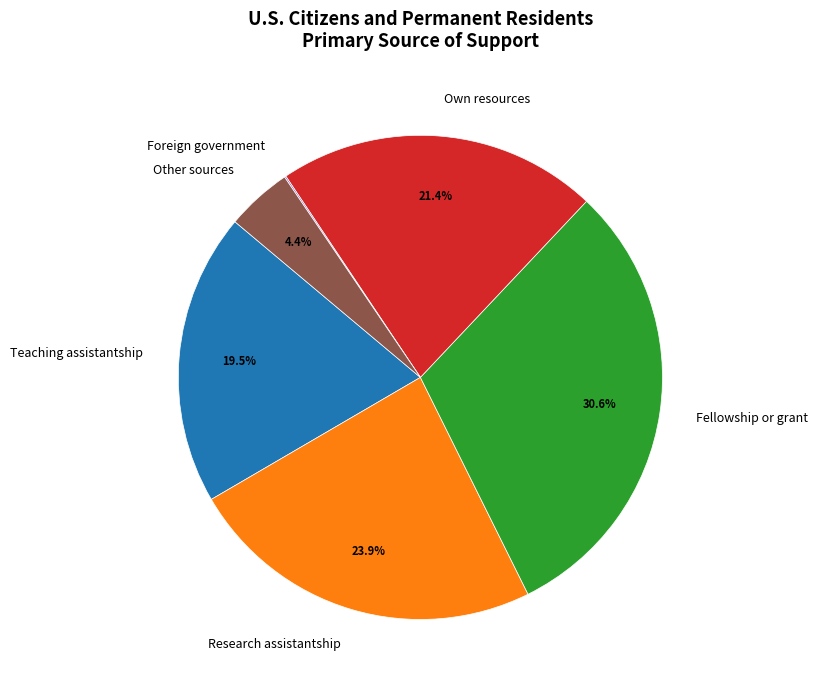

To the nearest percent, what percentage of the pie is Other sources?

4%